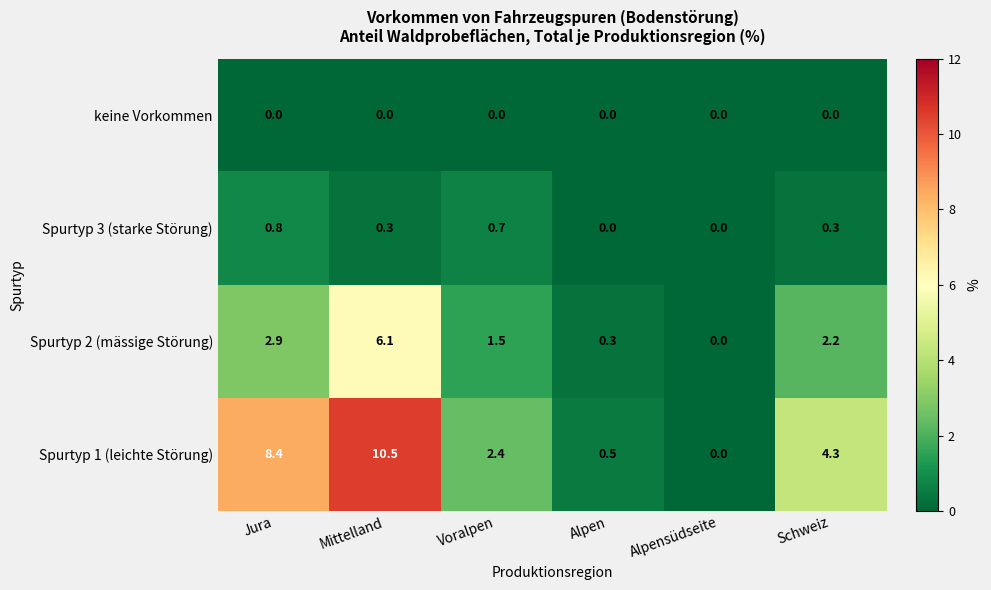

What is the difference between the second highest and second lowest values in the Spurtyp 3 (starke Störung) series?

0.7